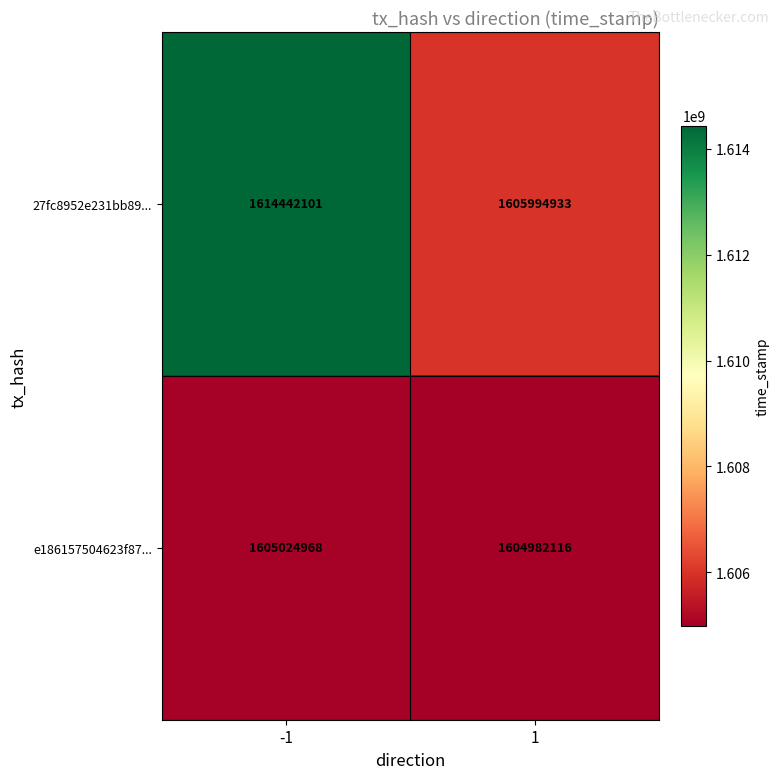

Reading right to left, transcribe all the data shown in this chart.

27fc8952e231bb89...: 1605994933	1614442101
e186157504623f87...: 1604982116	1605024968